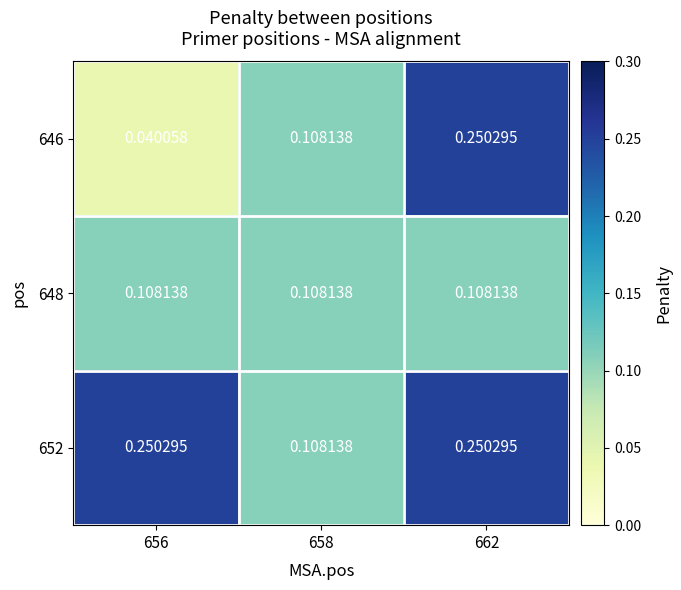

Is the value of 652 at 656 greater than the value of 646 at 658?

Yes